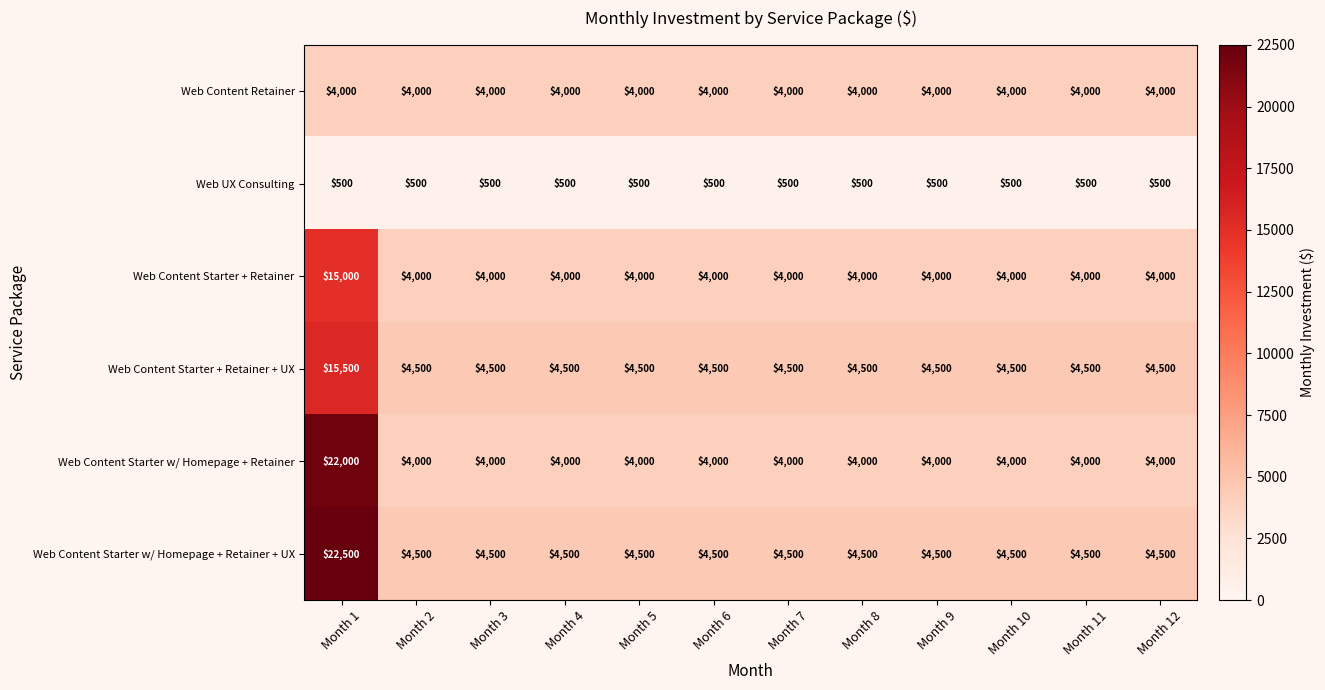

What is the difference between the highest and lowest values at Month 7?

4000